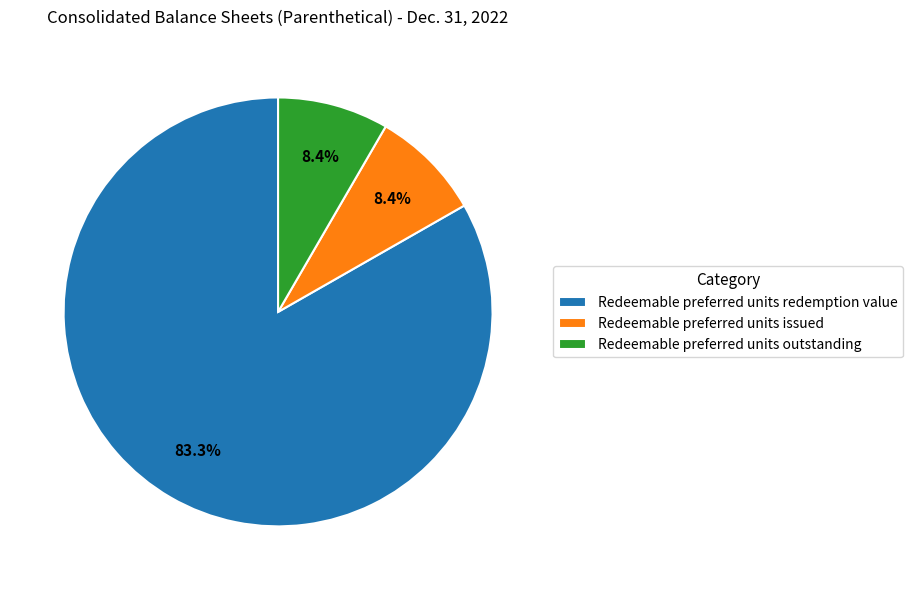

To the nearest percent, what portion does Redeemable preferred units redemption value represent?

83%